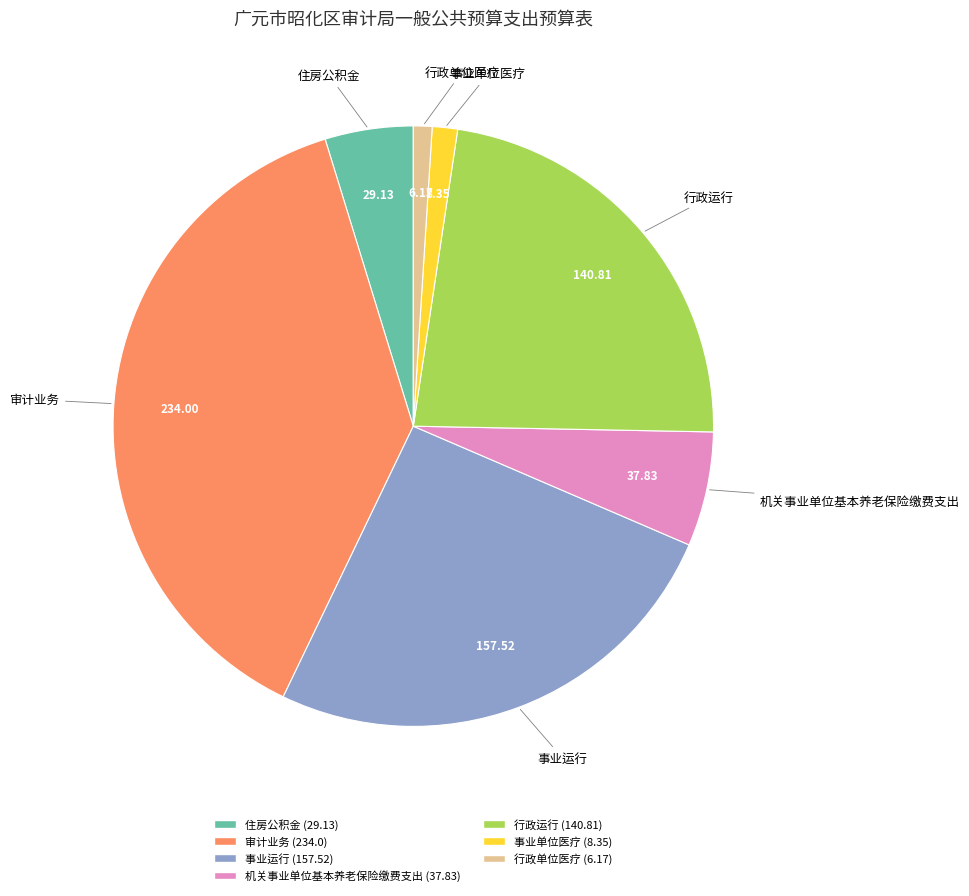

Is the sum of 审计业务 and 行政运行 greater than half?

Yes